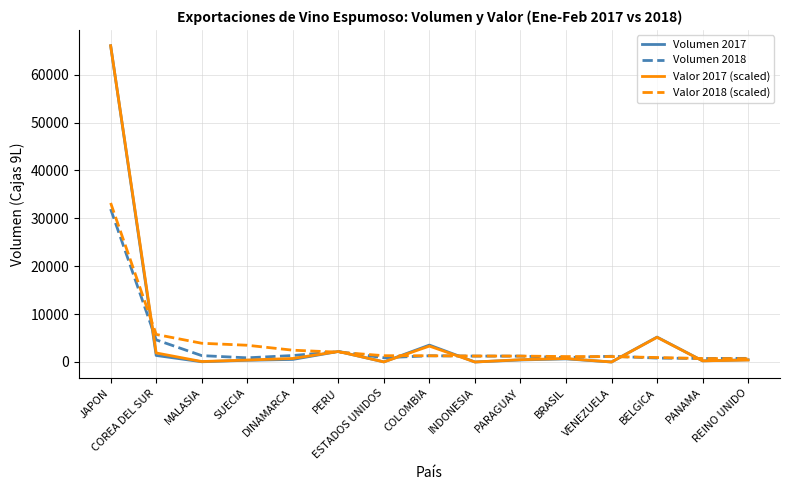

What are all the series names shown in the legend?

Volumen 2017, Volumen 2018, Valor 2017 (scaled), Valor 2018 (scaled)